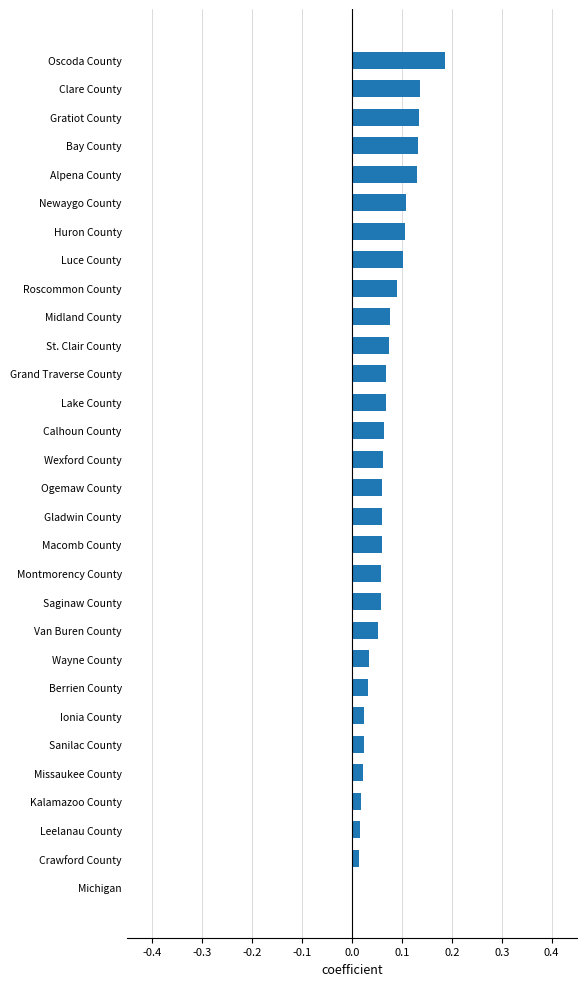

The chart shows a value of 0.0 at Berrien County. True or false?

True